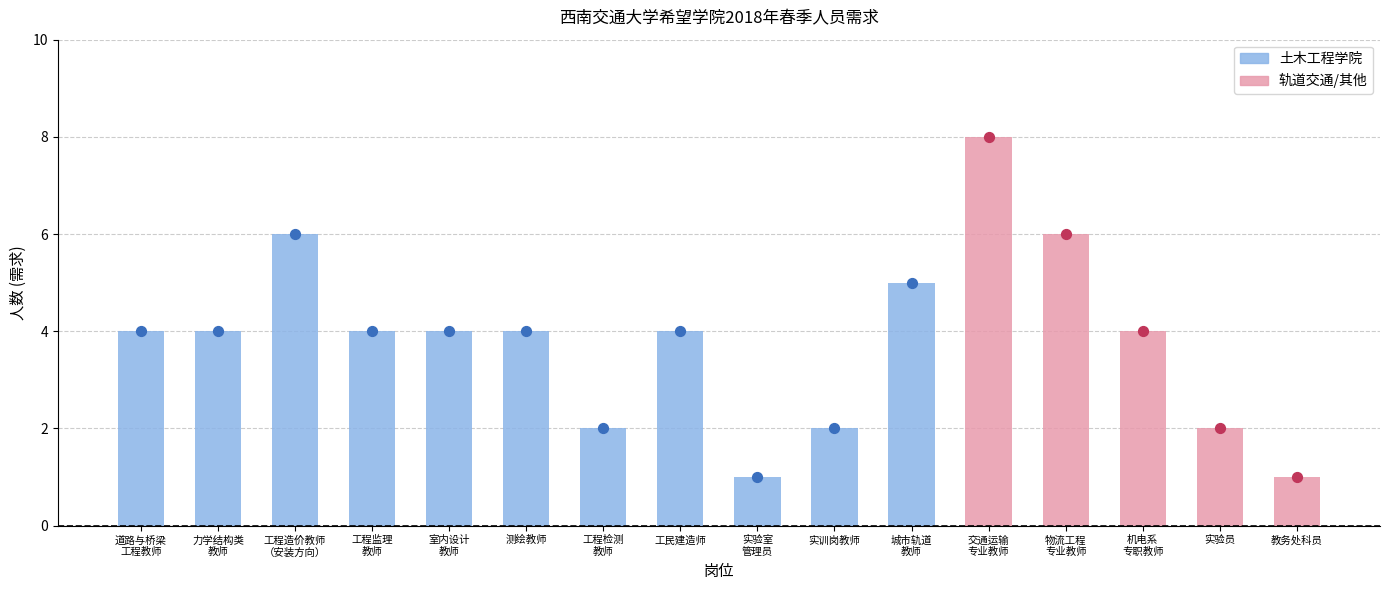

Between 7 and 9, which is larger?

7